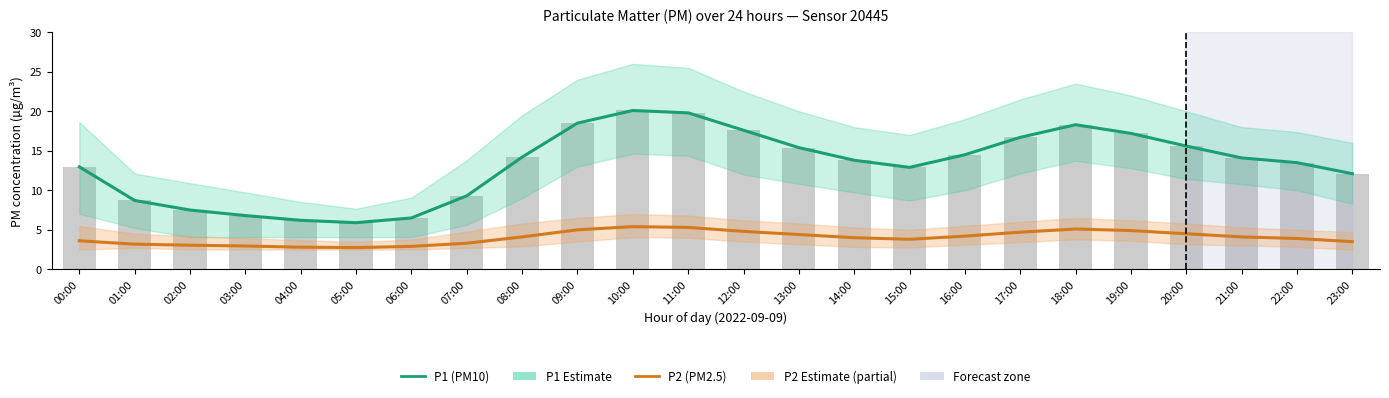

True or false: P1 hourly avg has a value of 8.8 at 10:00.

False